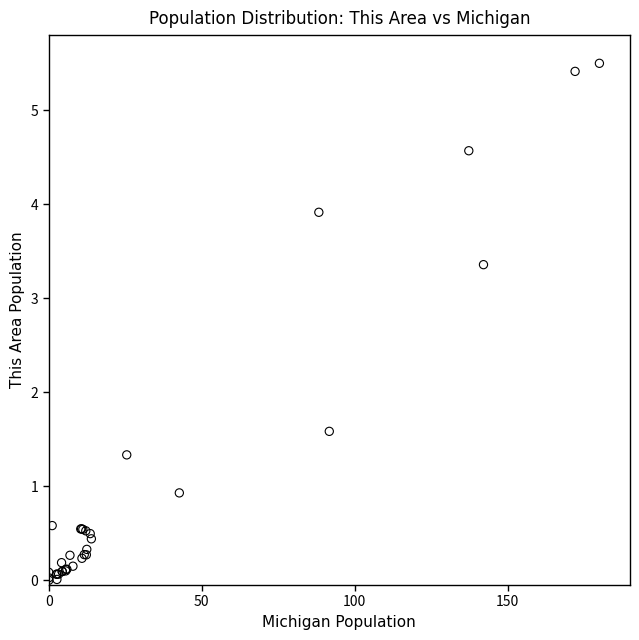

What Y value in the scatter plot is closest to 2?

1.6